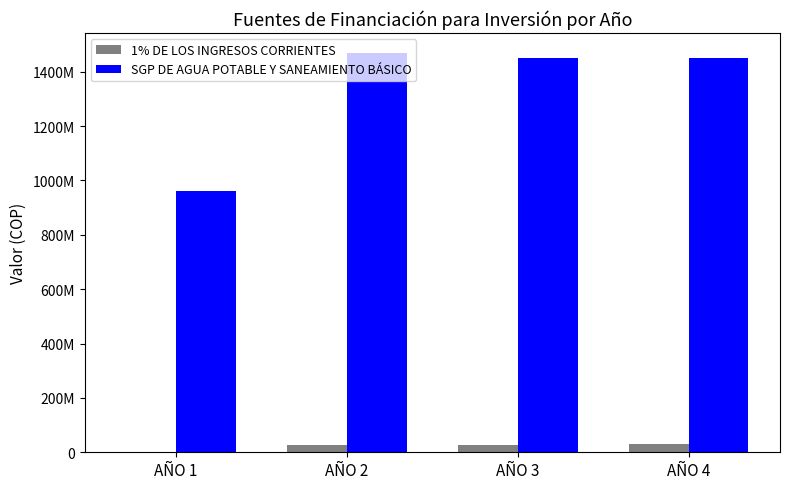

The value of 1% DE LOS INGRESOS CORRIENTES at AÑO 4 is 8474265. True or false?

False